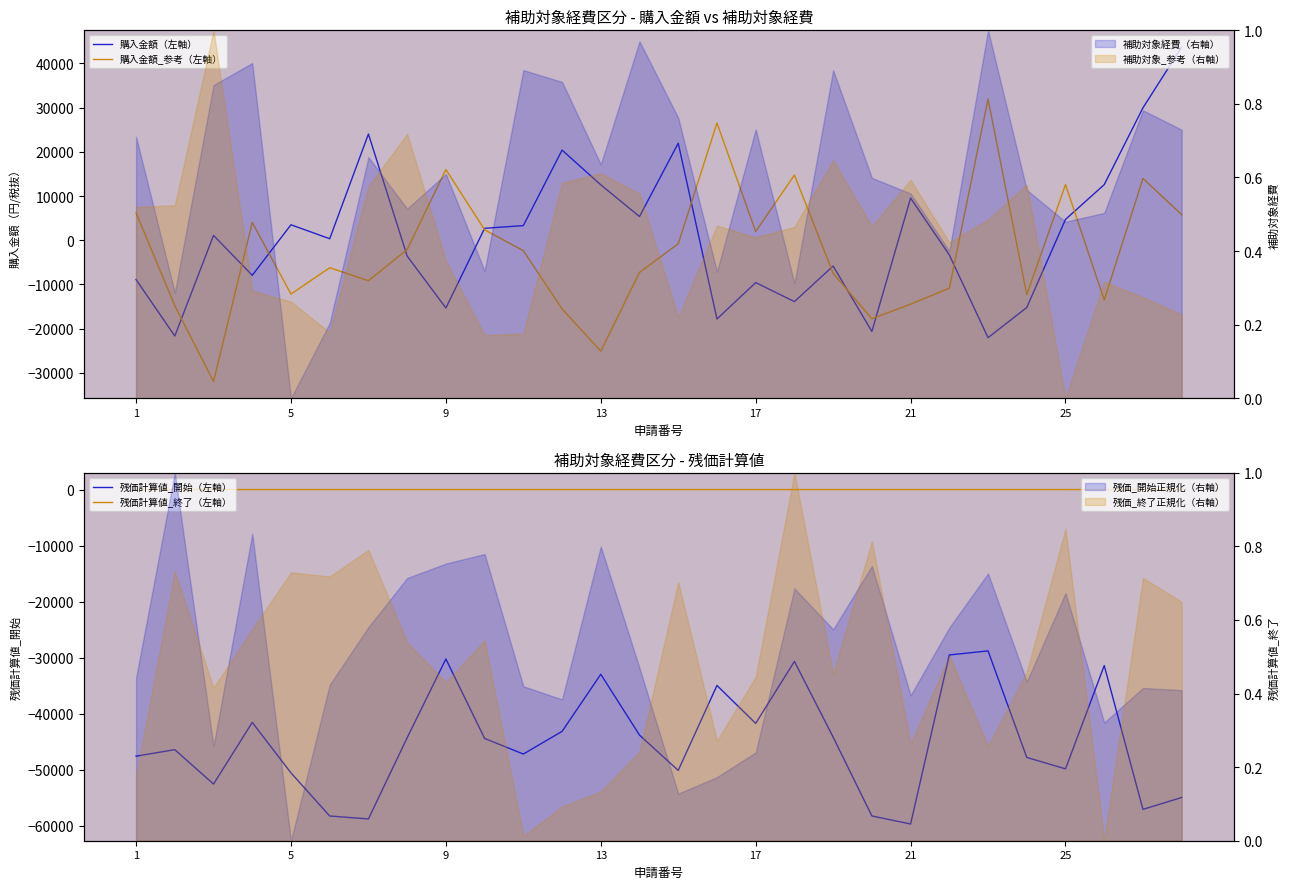

What is the minimum value for 残価計算値_開始（左軸）?

-59731.6